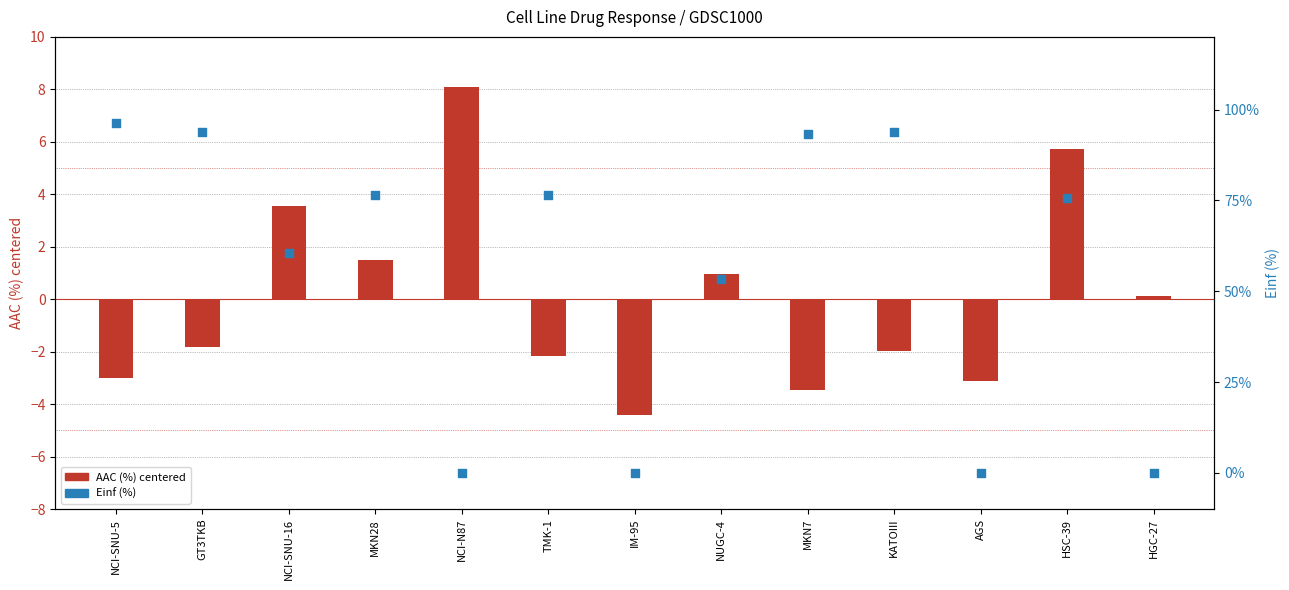

Which series has the largest total across all categories?

Einf (%)